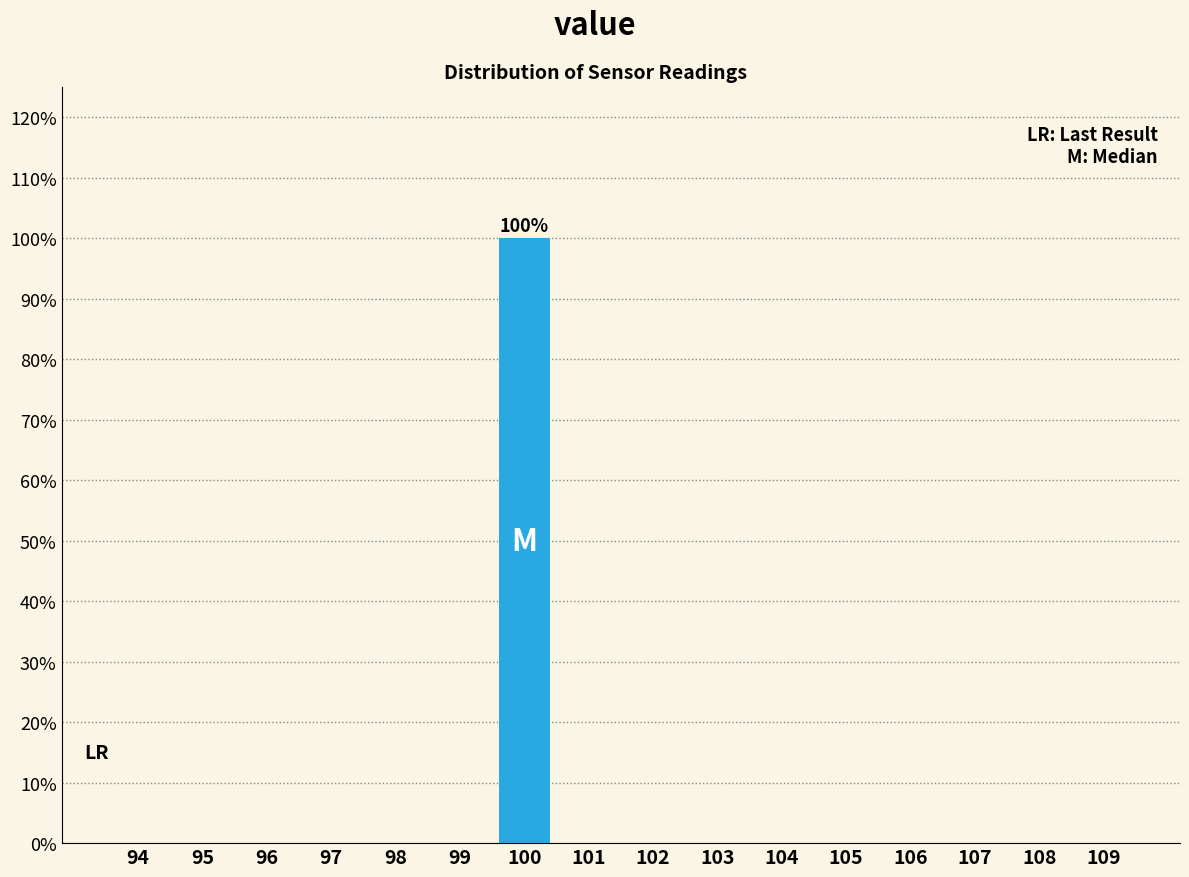

Reading left to right, what are all the values shown in this chart?

94=0	95=0	96=0	97=0	98=0	99=0	100=100	101=0	102=0	103=0	104=0	105=0	106=0	107=0	108=0	109=0